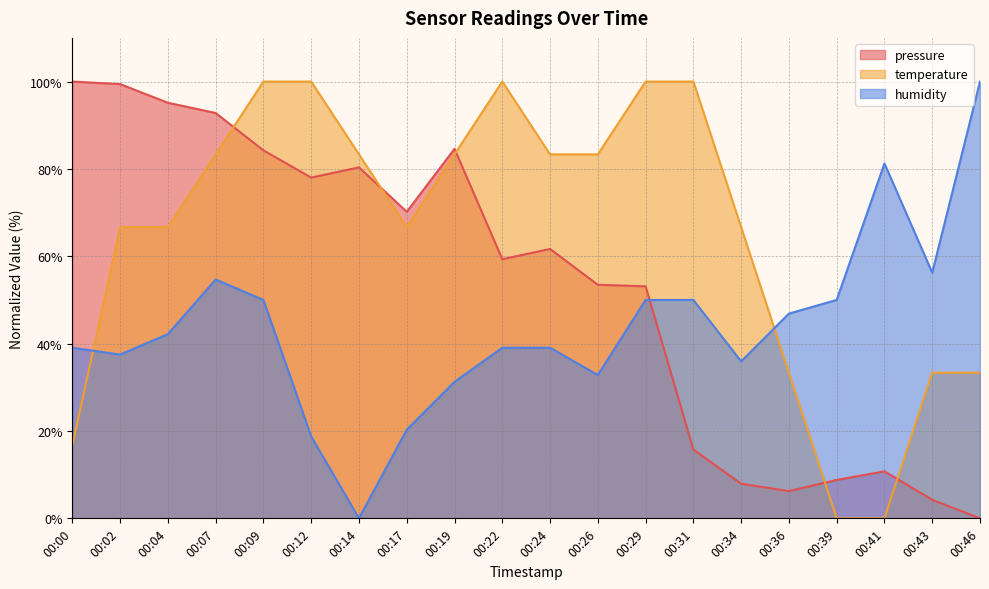

What are all the series names shown in the legend?

pressure, temperature, humidity